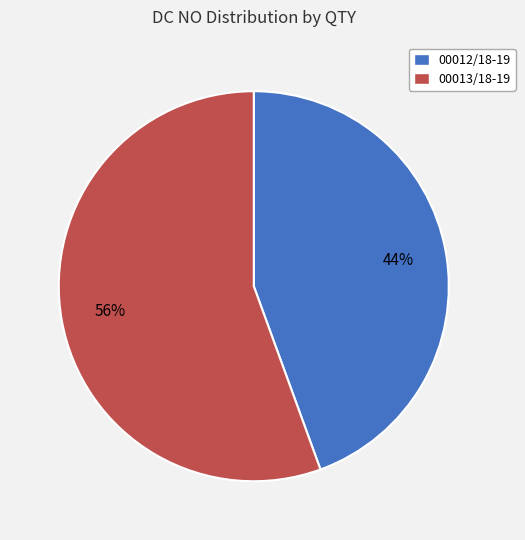

Between 00012/18-19 and 00013/18-19, which is larger?

00013/18-19